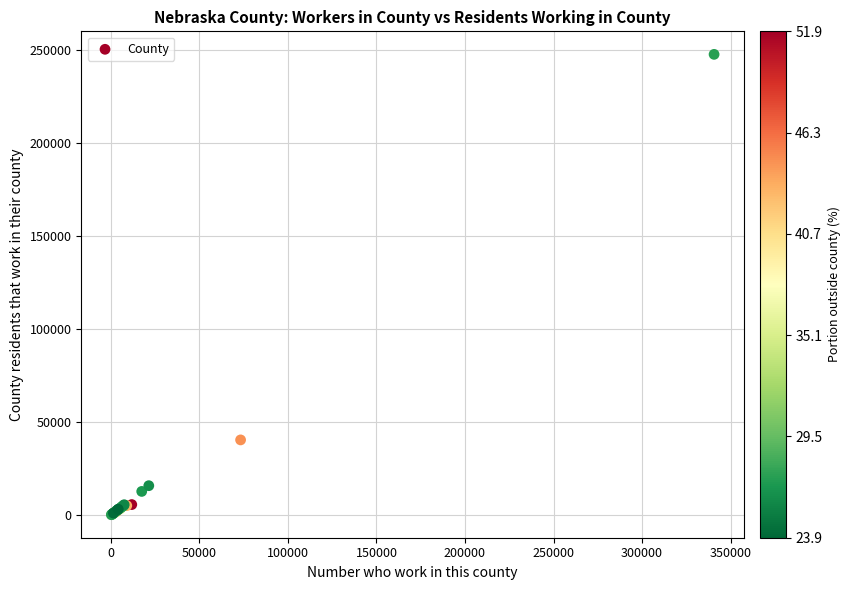

What Y value in the scatter plot is closest to 124078?

40479